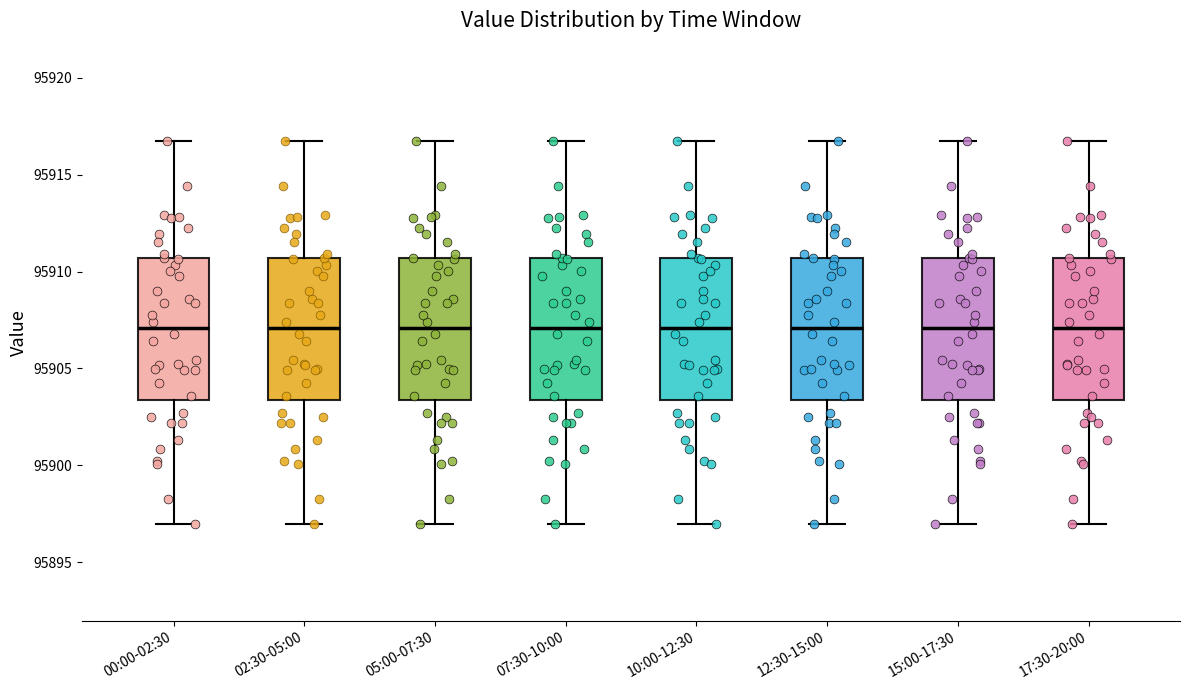

Reading left to right, transcribe this box plot: for each box, give where its median line is, the range the box spans, and where its two whiskers end, as read against the y-axis. The values are not printed on the chart, so give them approximately, as read against the axis.

00:00-02:30: median 95907.0, box 95903.5 to 95910.5, whiskers 95897.0 to 95917.0
02:30-05:00: median 95907.0, box 95903.5 to 95910.5, whiskers 95897.0 to 95917.0
05:00-07:30: median 95907.0, box 95903.5 to 95910.5, whiskers 95897.0 to 95917.0
07:30-10:00: median 95907.0, box 95903.5 to 95910.5, whiskers 95897.0 to 95917.0
10:00-12:30: median 95907.0, box 95903.5 to 95910.5, whiskers 95897.0 to 95917.0
12:30-15:00: median 95907.0, box 95903.5 to 95910.5, whiskers 95897.0 to 95917.0
15:00-17:30: median 95907.0, box 95903.5 to 95910.5, whiskers 95897.0 to 95917.0
17:30-20:00: median 95907.0, box 95903.5 to 95910.5, whiskers 95897.0 to 95917.0